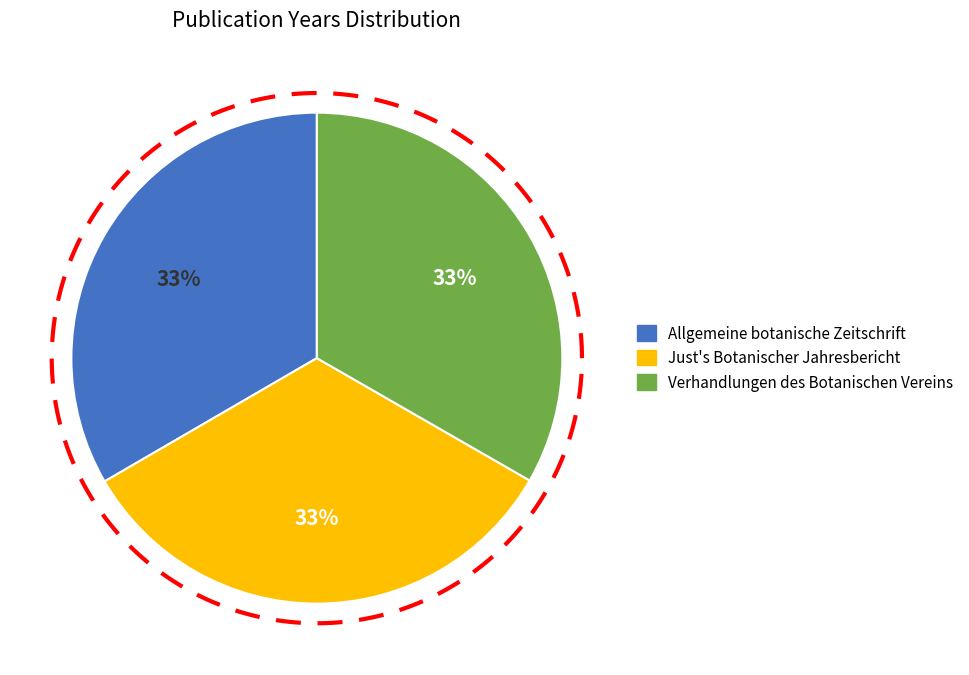

Which category has the biggest portion of the pie?

Allgemeine botanische Zeitschrift